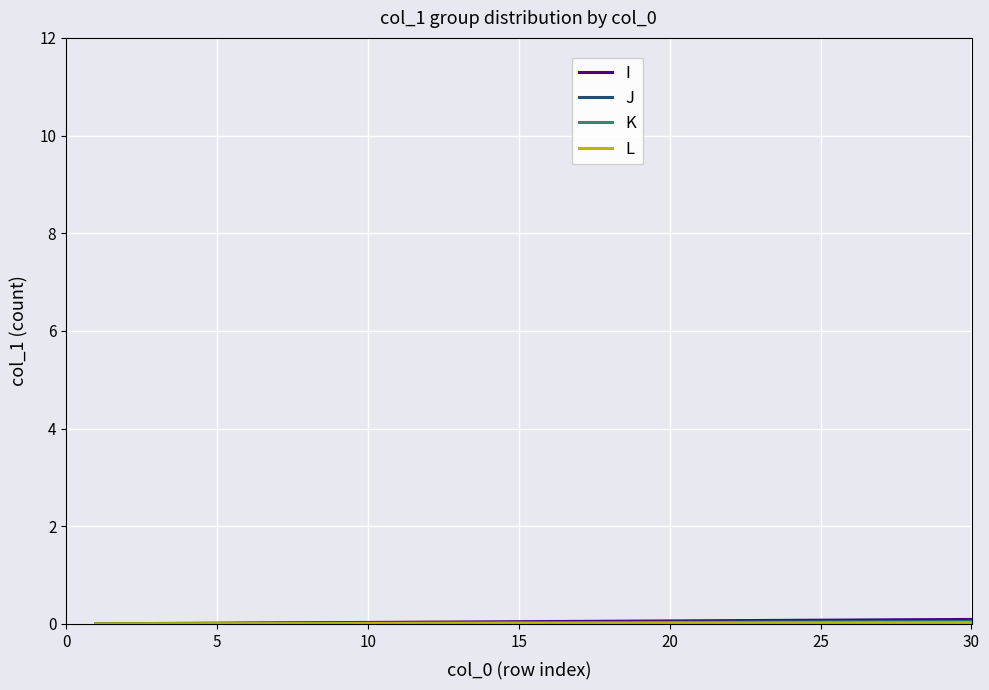

How many distinct data groups are displayed?

4